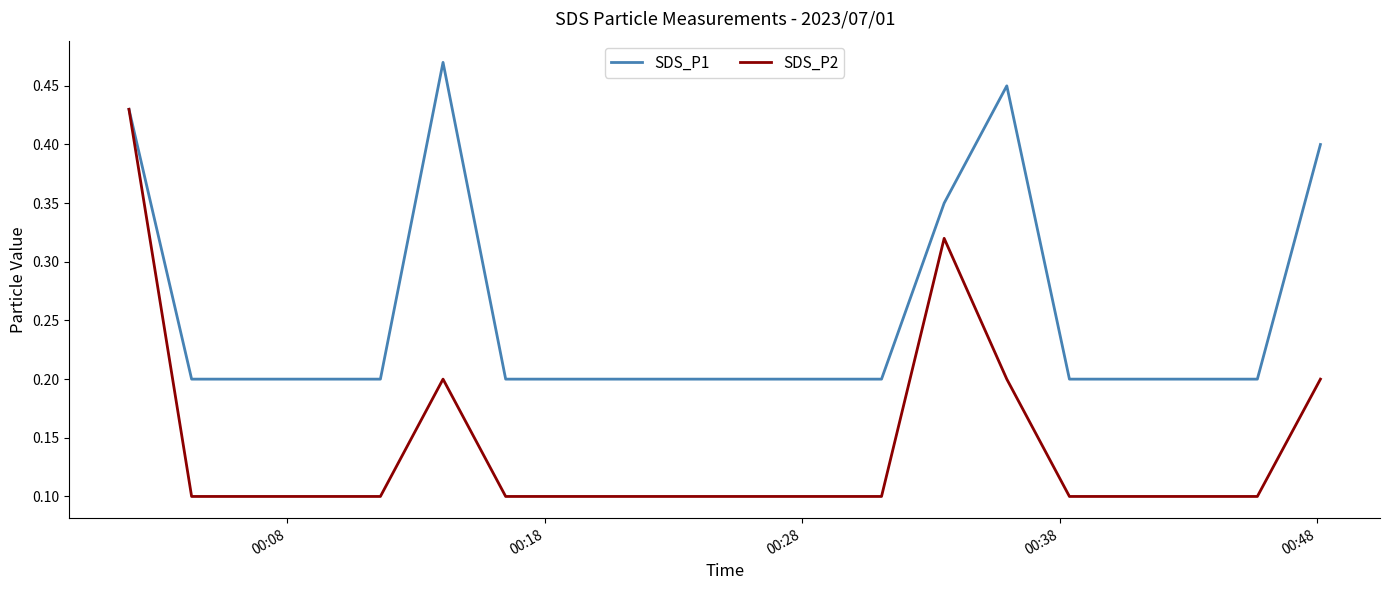

List the series in order of their overall mean, lowest first.

SDS_P2, SDS_P1